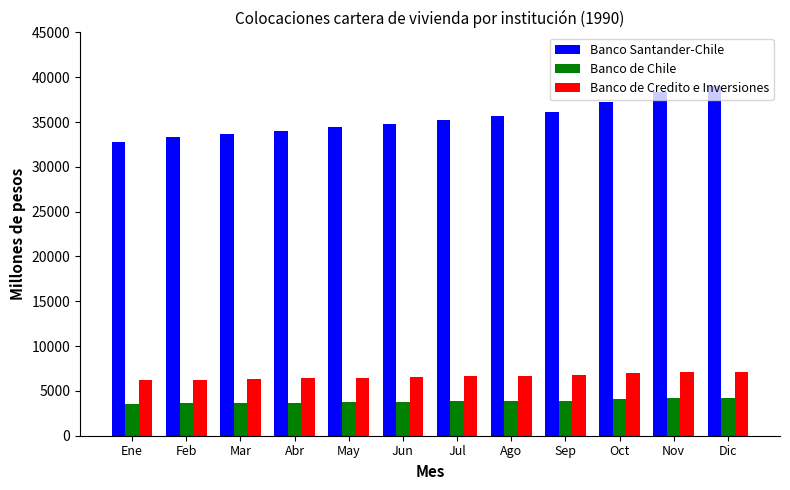

Which series has the largest range (max minus min)?

Banco Santander-Chile